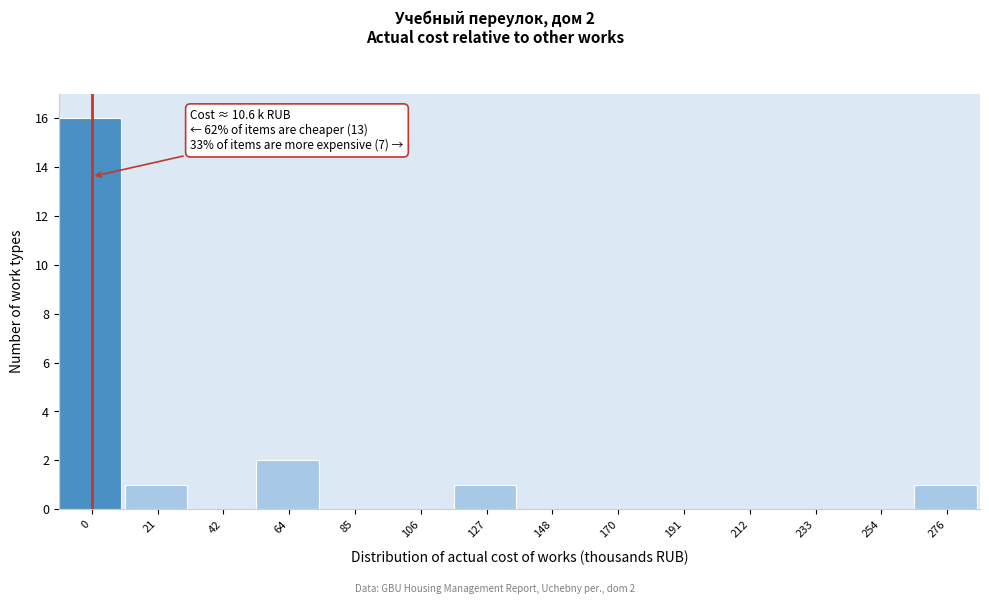

Reading left to right, what are all the values shown in this chart?

0=16	21=1	42=0	64=2	85=0	106=0	127=1	148=0	170=0	191=0	212=0	233=0	254=0	276=1